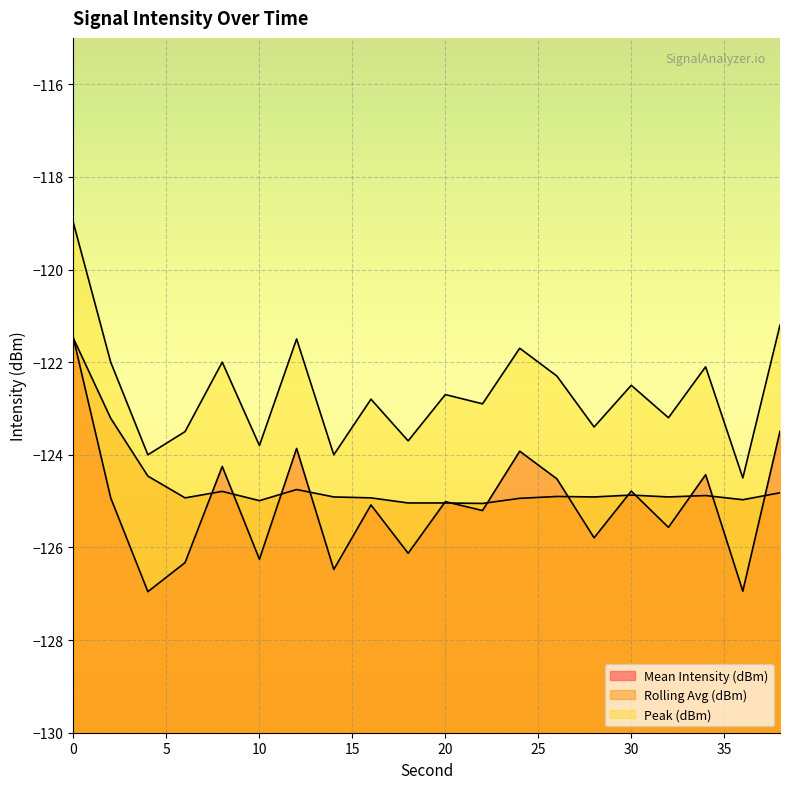

Which series changed the most between 34 and 36?

Mean Intensity (dBm)